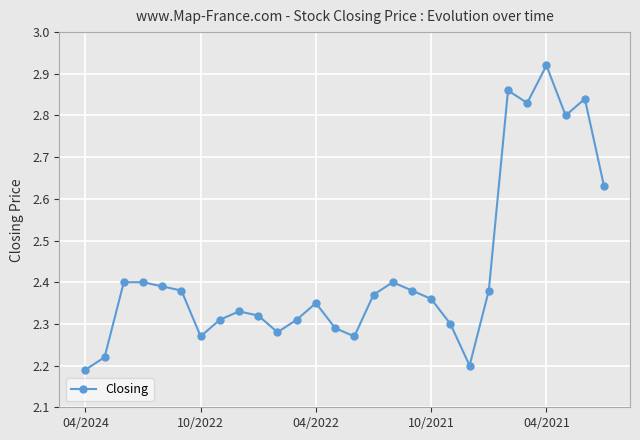

True or false: the data has more than 0 interior local peaks.

True